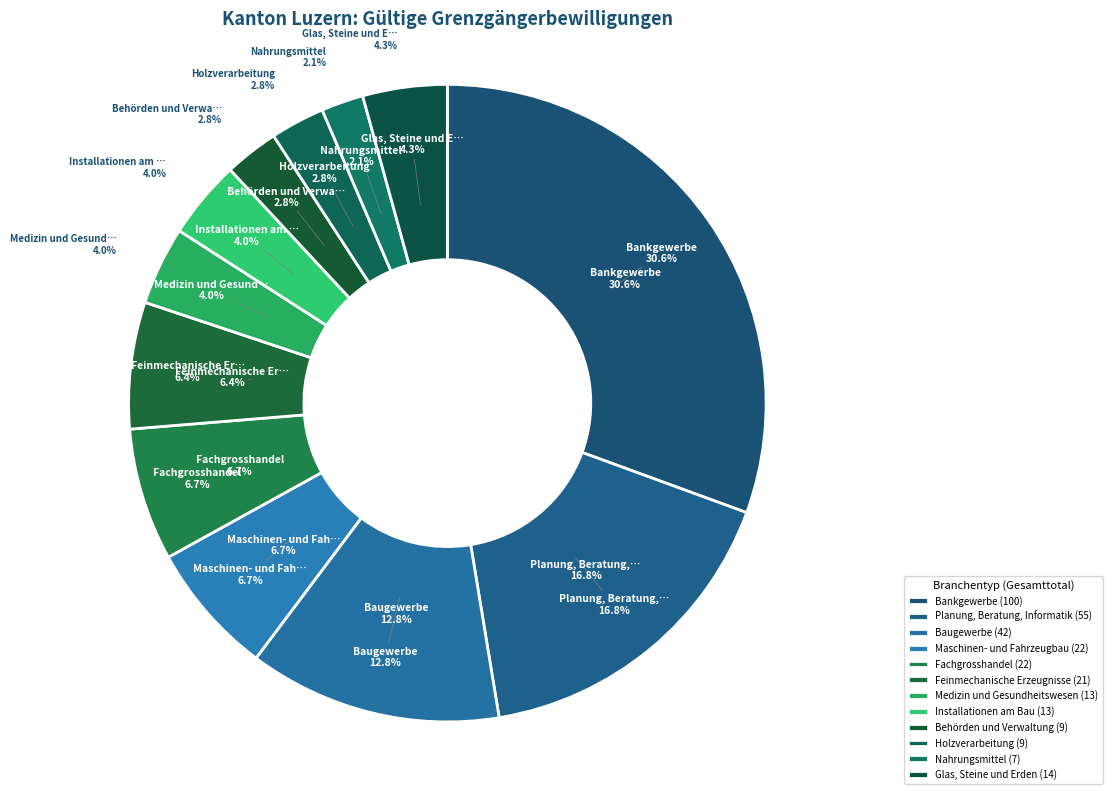

Rank the categories by value from lowest to highest.

Nahrungsmittel, Behörden und Verwaltung, Holzverarbeitung, Medizin und Gesundheitswesen, Installationen am Bau, Glas, Steine und Erden, Feinmechanische Erzeugnisse, Maschinen- und Fahrzeugbau, Fachgrosshandel, Baugewerbe, Planung, Beratung, Informatik, Bankgewerbe